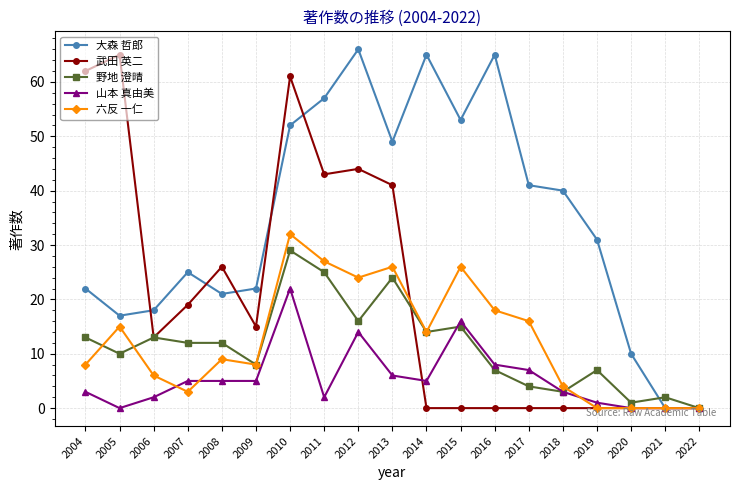

At which category does the chart reach its peak across all series?

2012